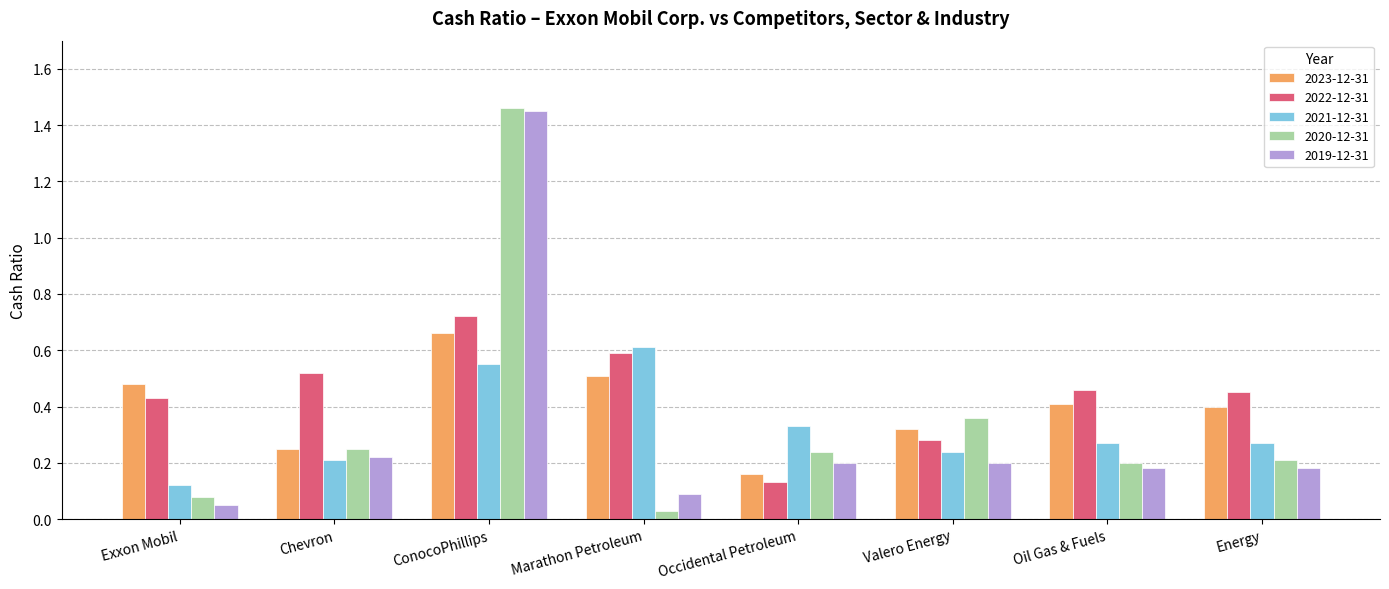

At which category is the sum across all series the highest?

ConocoPhillips